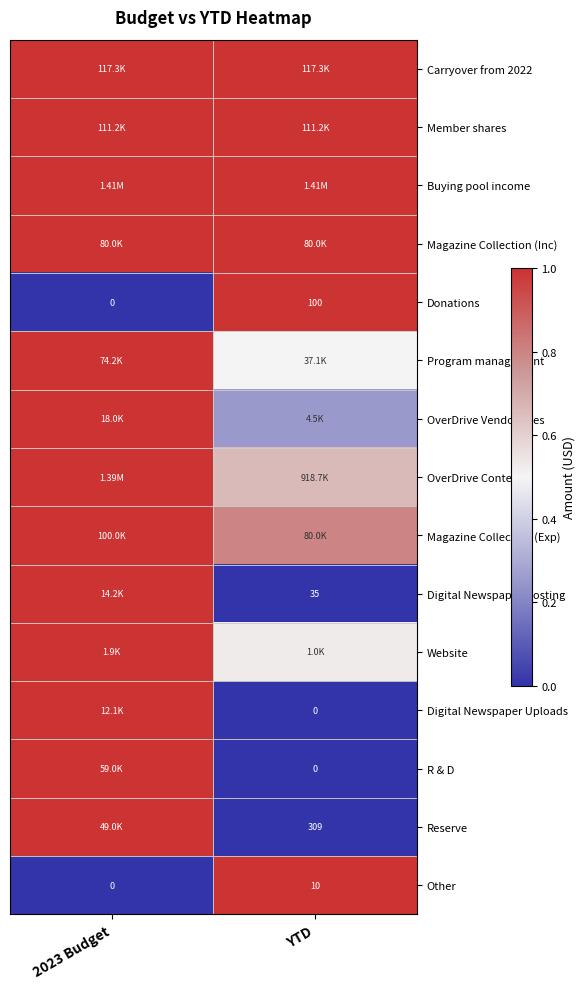

At how many categories does at least one series exceed 0?

2